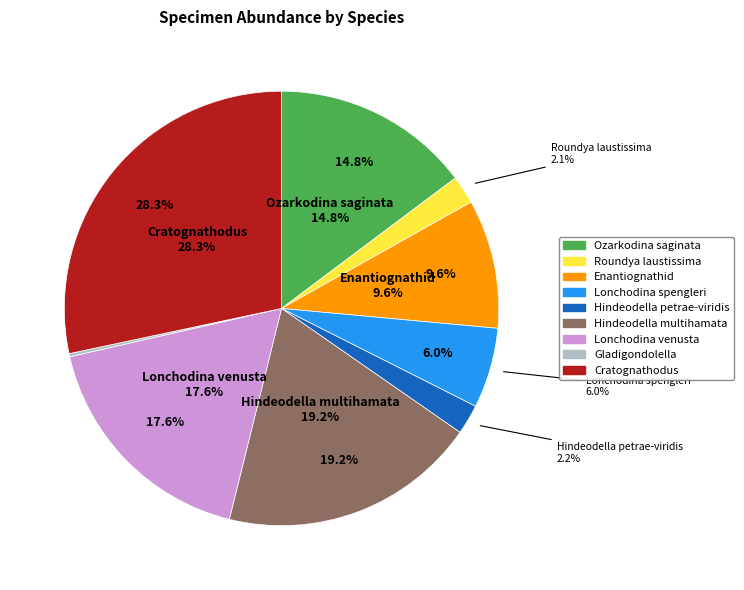

The Gladigondolella slice represents 7% of the pie. True or false?

False